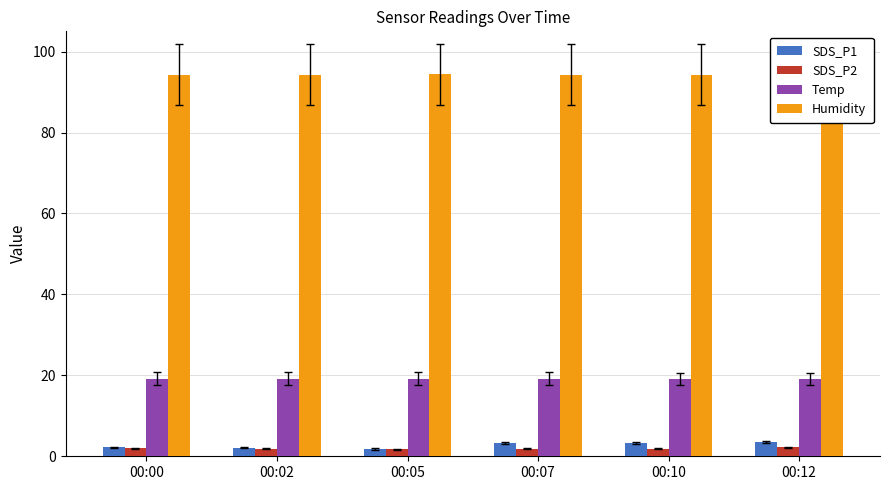

How many bars are there in total?

24